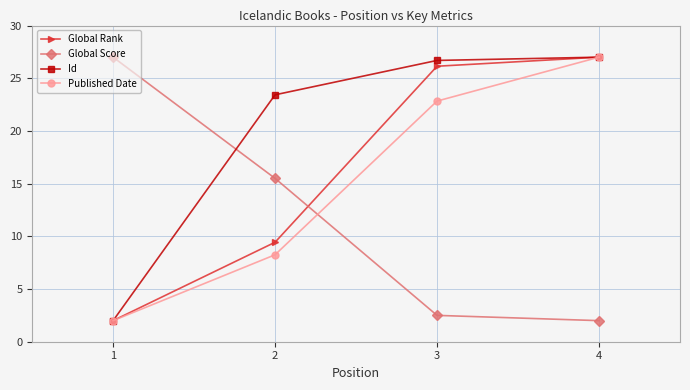

At how many categories does at least one series exceed 20?

4